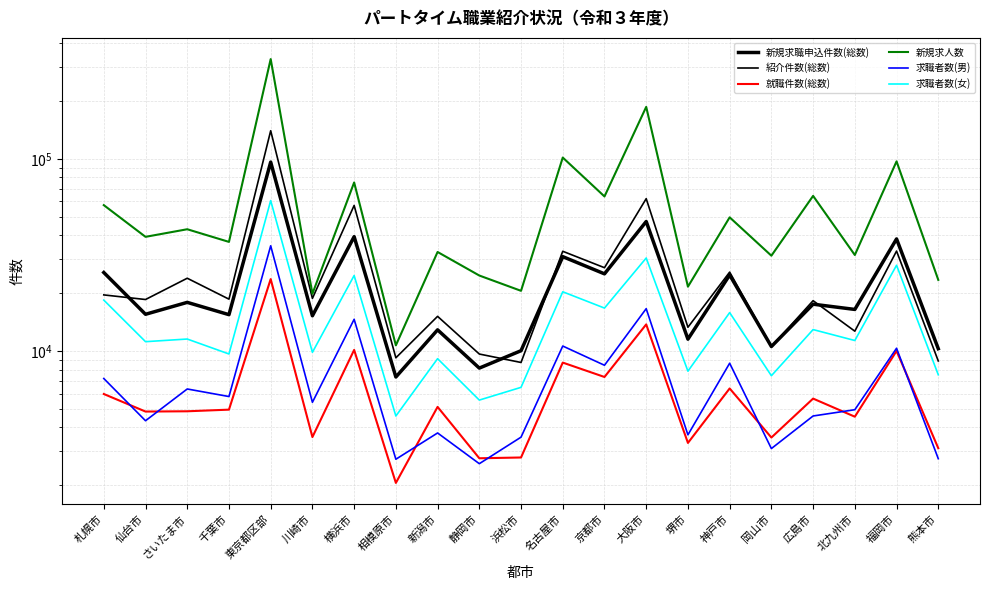

Where is the first local maximum for 就職件数(総数)?

東京都区部